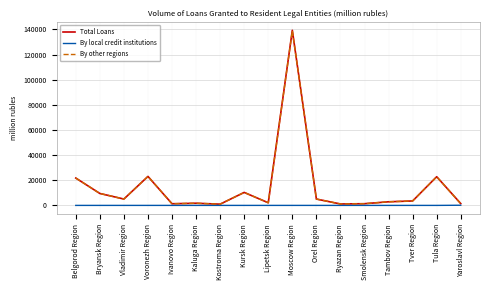

At which category does the chart reach its peak across all series?

Moscow Region